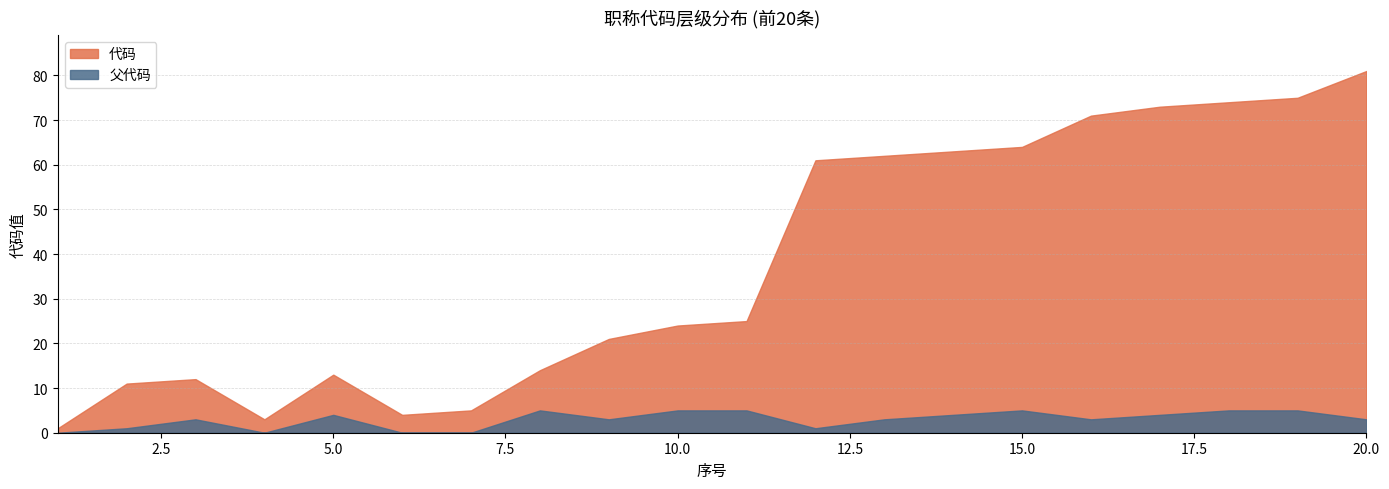

How many lines are shown in the chart?

2